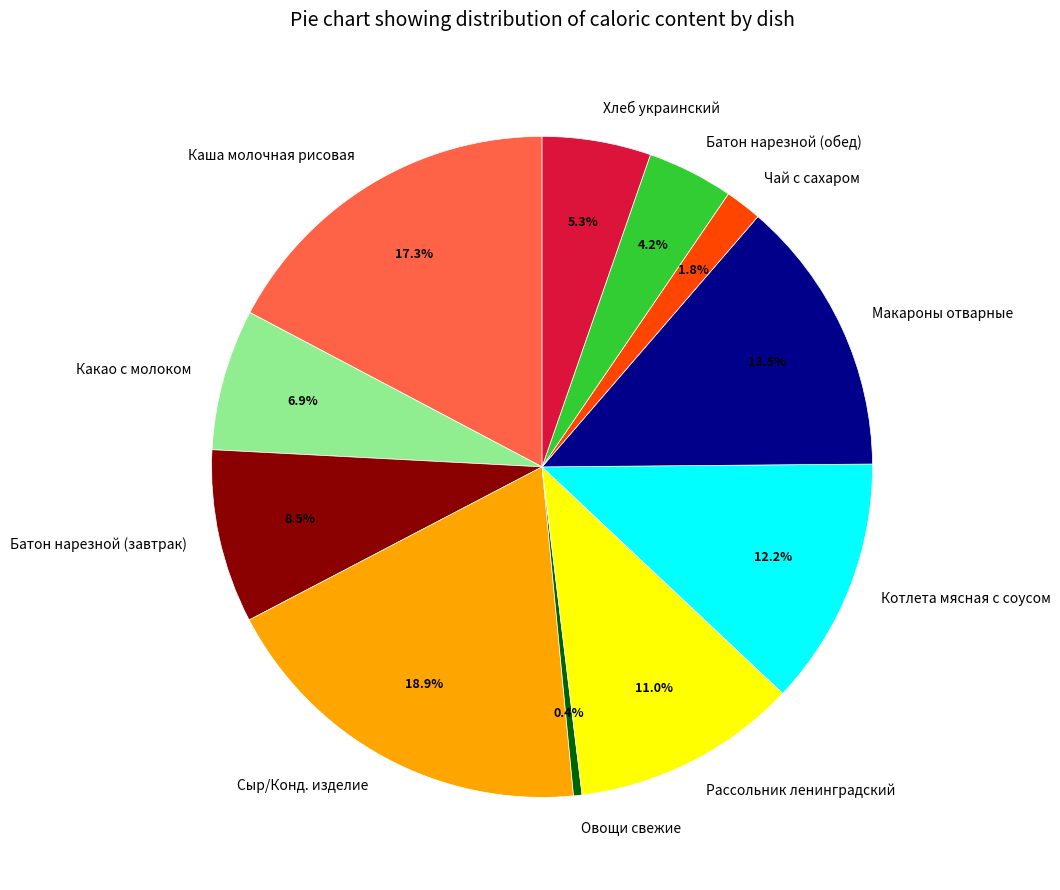

What percentage do Какао с молоком and Сыр/Конд. изделие together represent?

25.8%